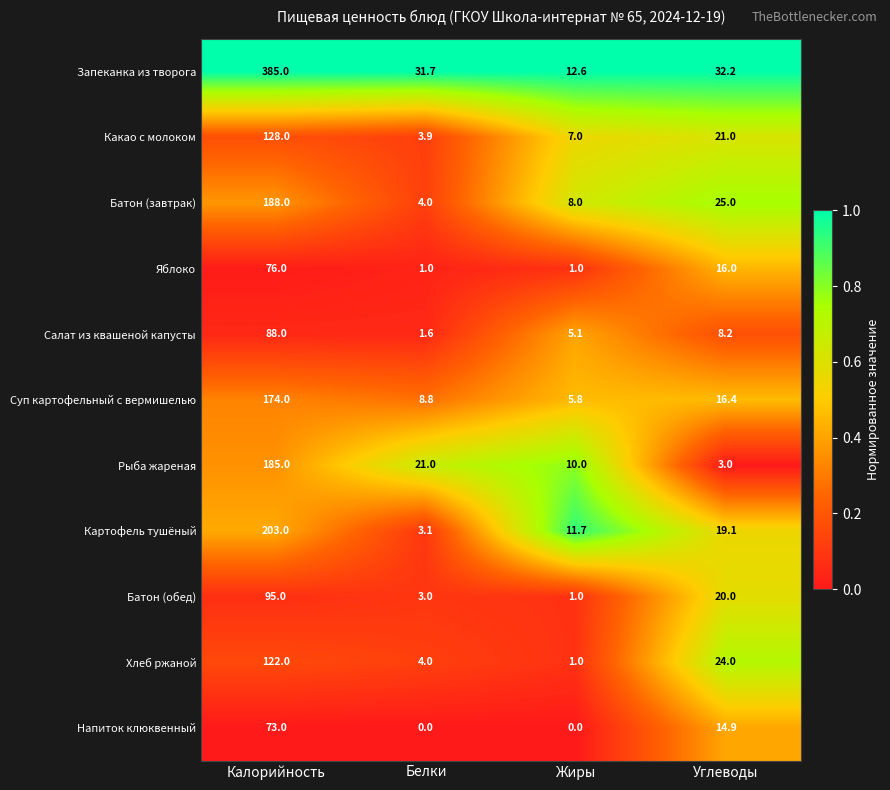

Read the Батон (завтрак) value at Калорийность.

188.0